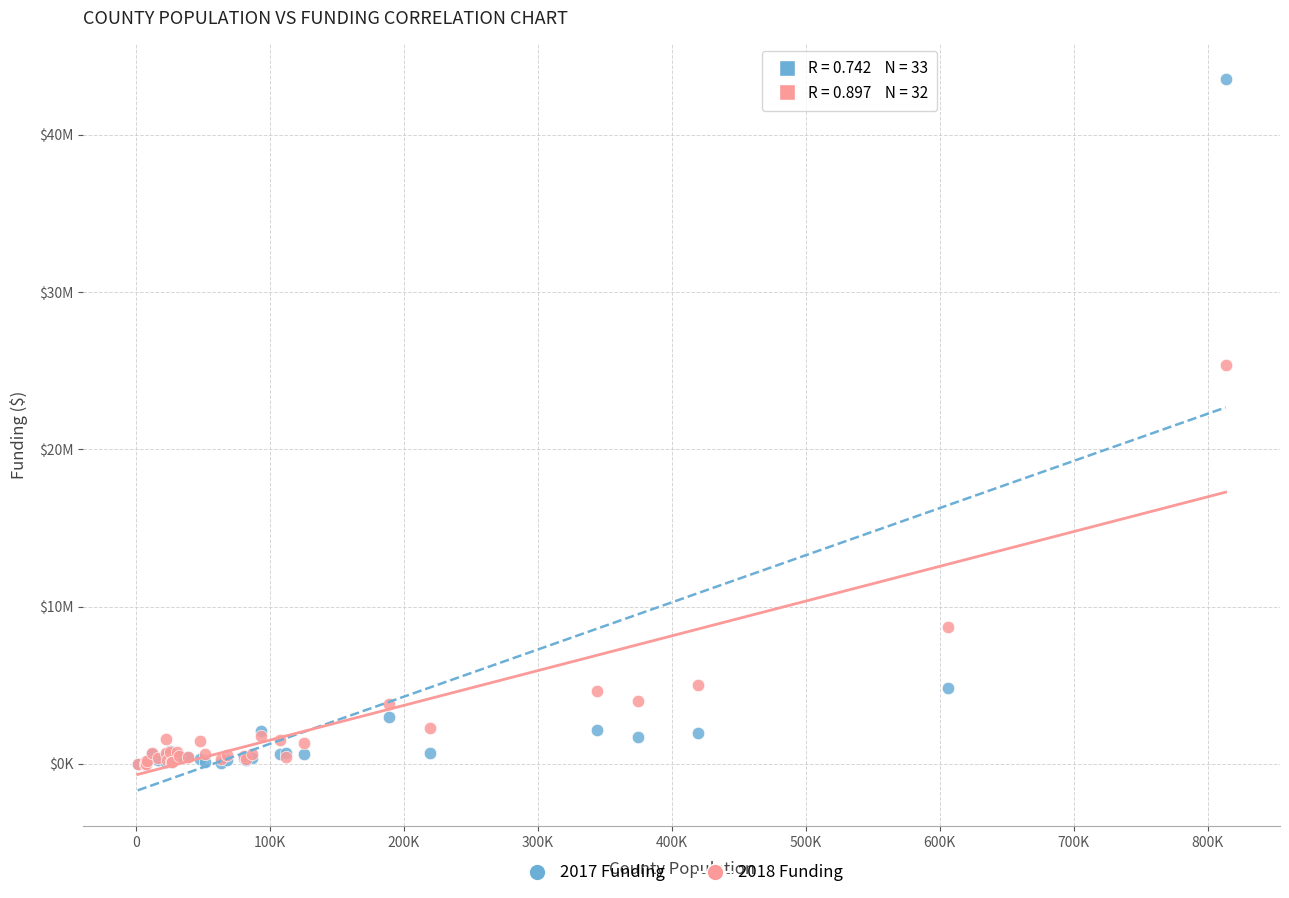

What are all the series names shown in the legend?

2017 Funding, 2018 Funding